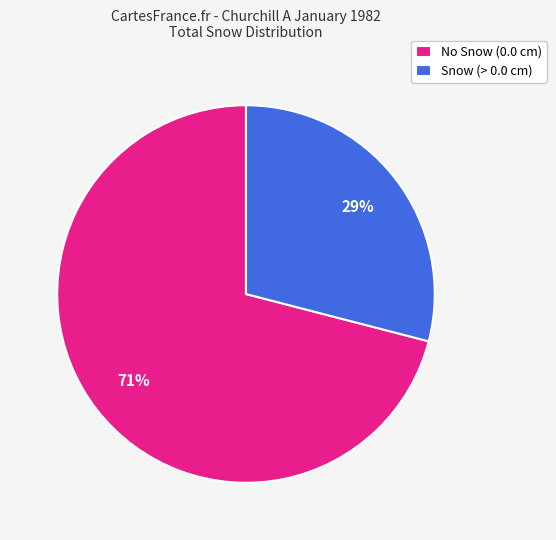

Which category has the smallest portion of the pie?

Snow (> 0.0 cm)